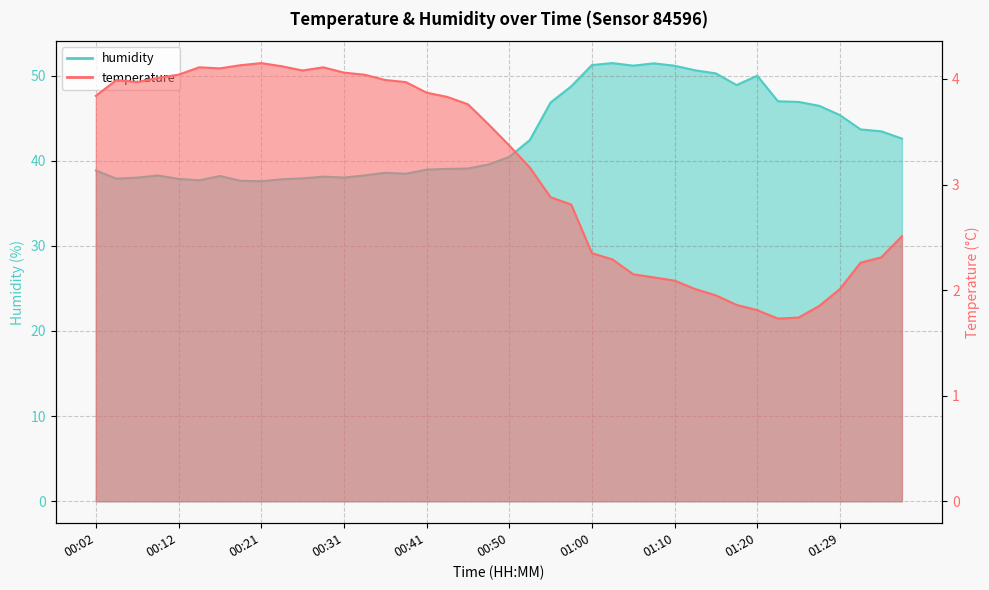

What is the label of the 24th point from the right?

00:41